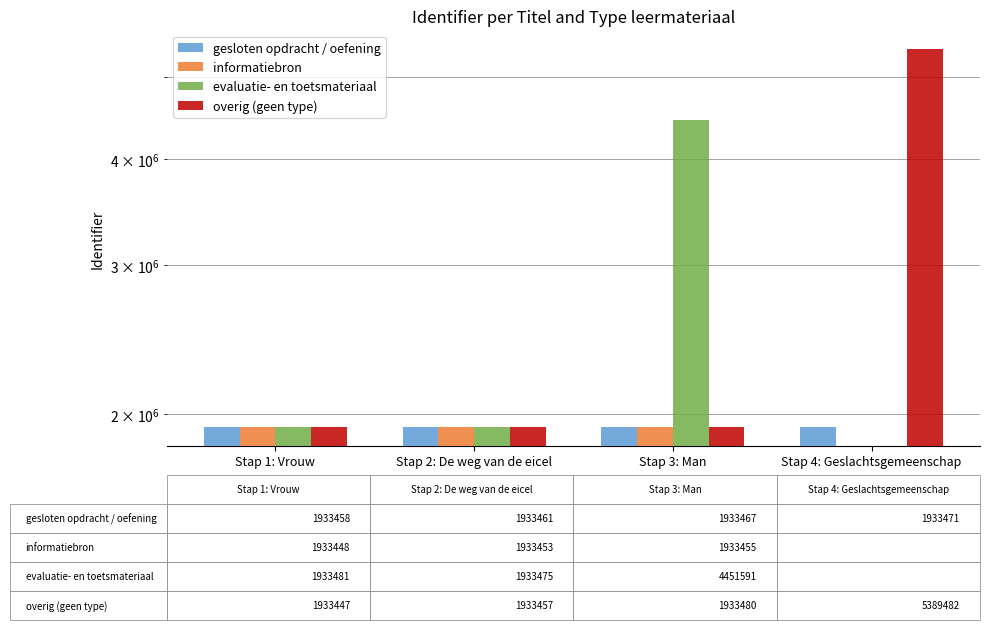

Rank the series by their maximum value, from lowest to highest.

informatiebron, gesloten opdracht / oefening, evaluatie- en toetsmateriaal, overig (geen type)